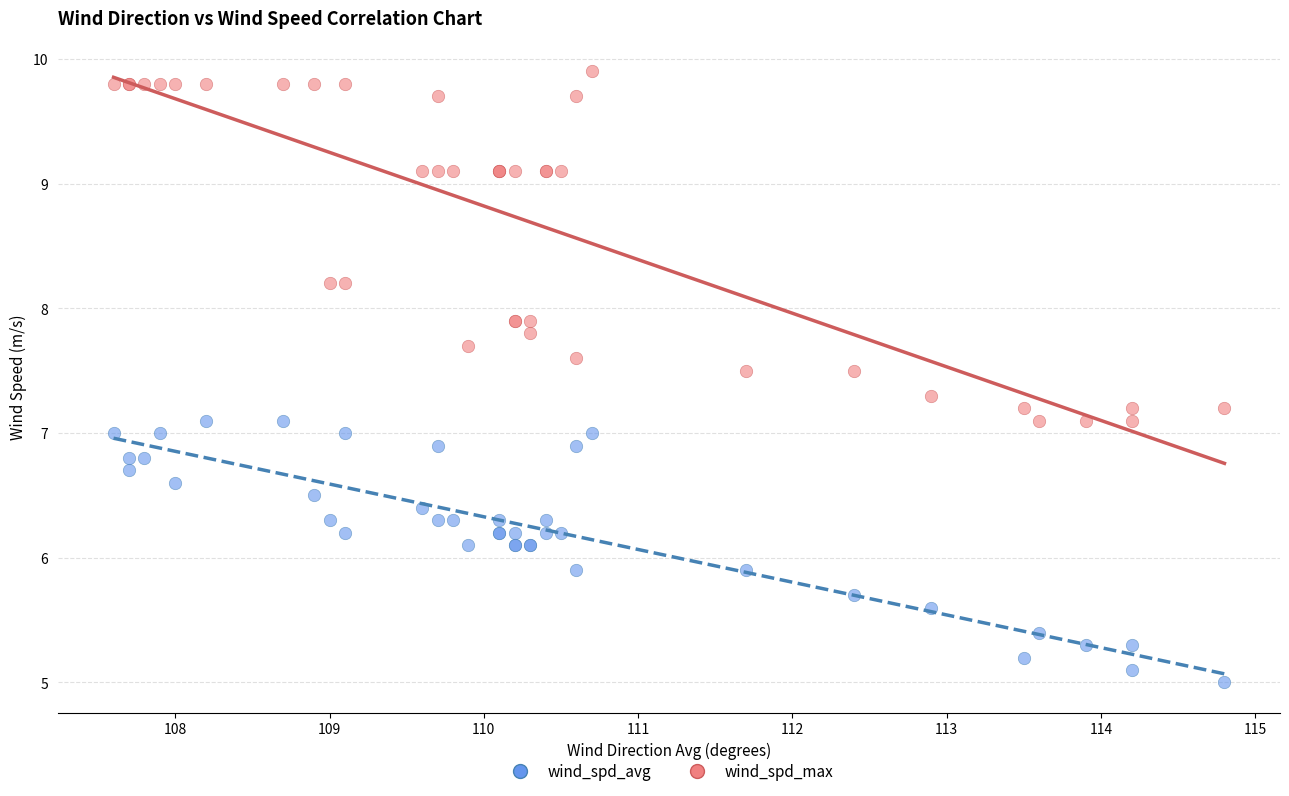

Which series reaches the minimum Y coordinate?

wind_spd_avg